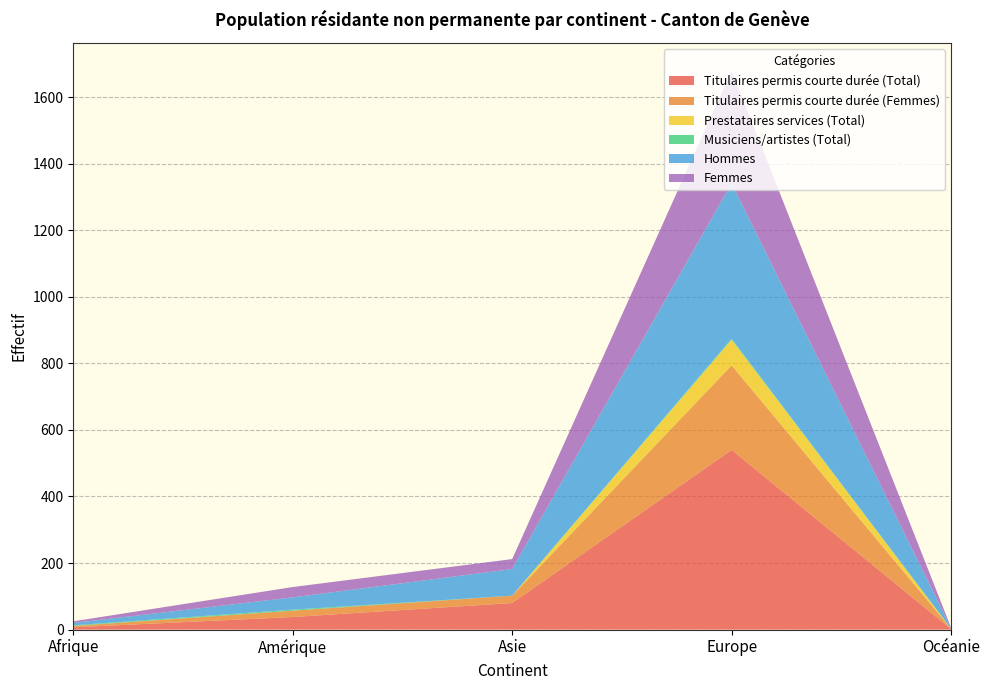

Reading left to right, list all the values displayed in this chart.

Titulaires permis courte durée (Total): 7	38	80	540	2
Titulaires permis courte durée (Femmes): 4	19	22	254	1
Prestataires services (Total): 0	0	0	77	0
Musiciens/artistes (Total): 2	3	0	3	0
Hommes: 7	37	80	467	2
Femmes: 5	31	30	338	1